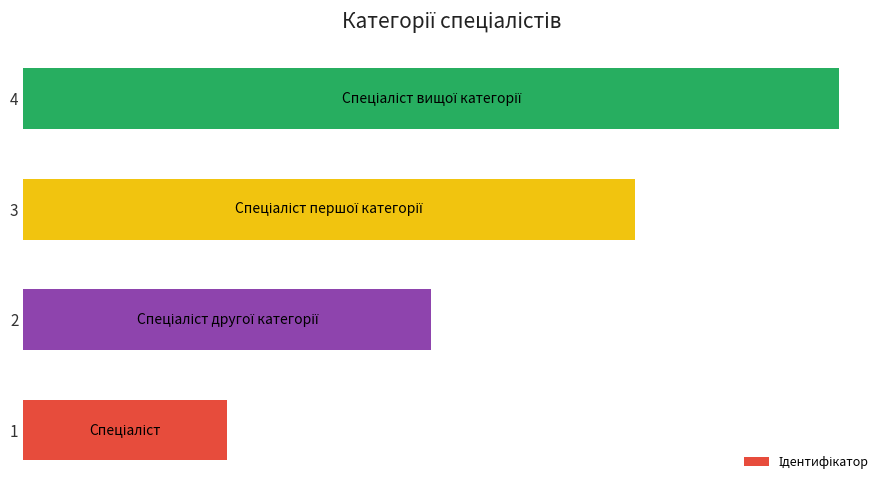

Does the chart contain any negative values?

No